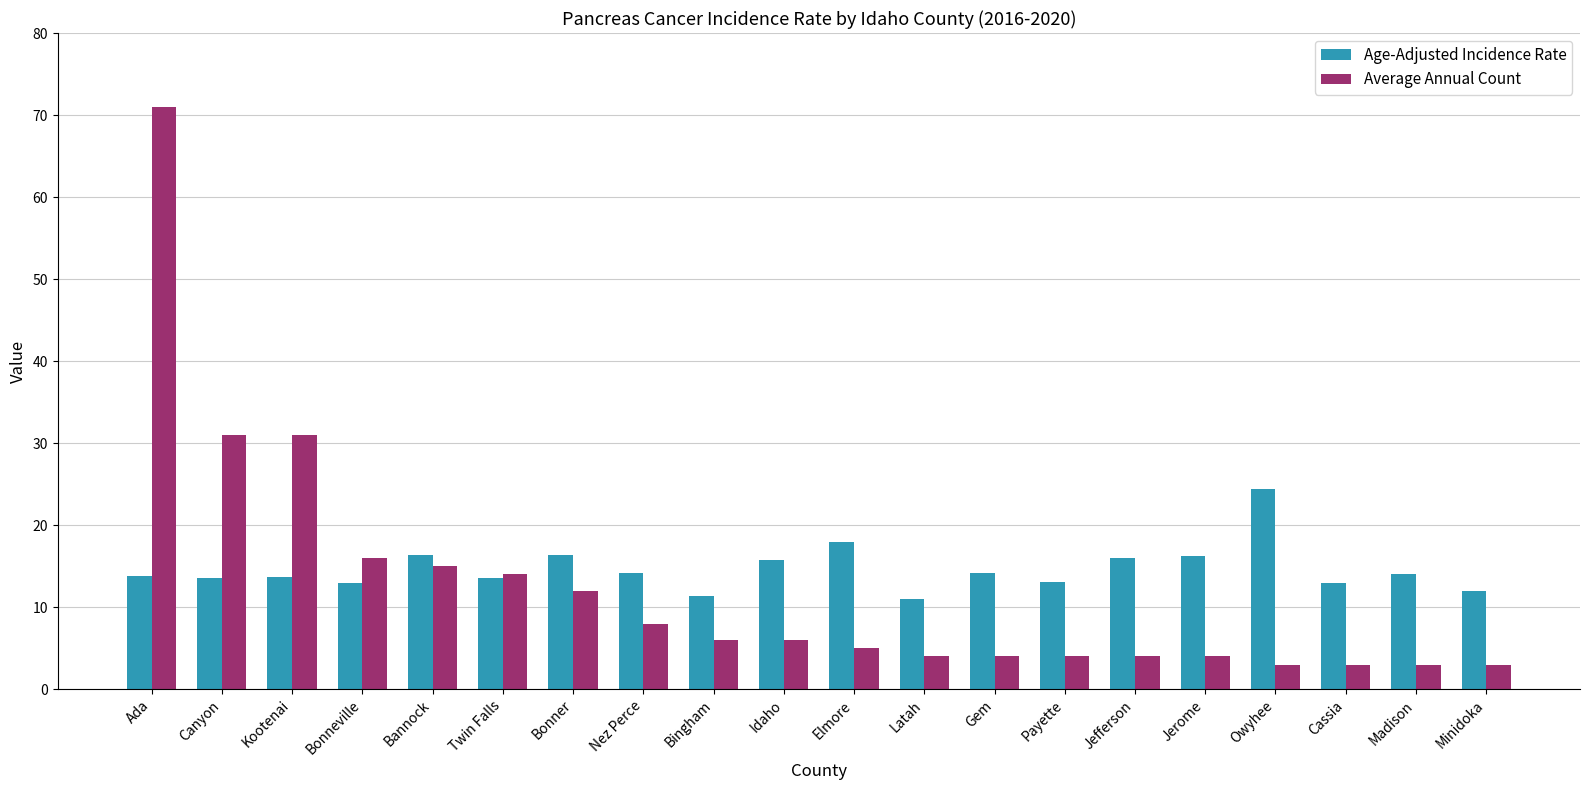

At how many categories does at least one series exceed 6?

20